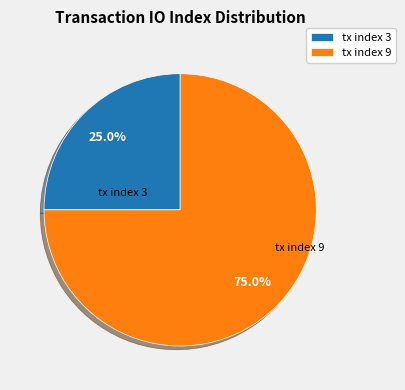

Which category accounts for the majority?

tx index 9